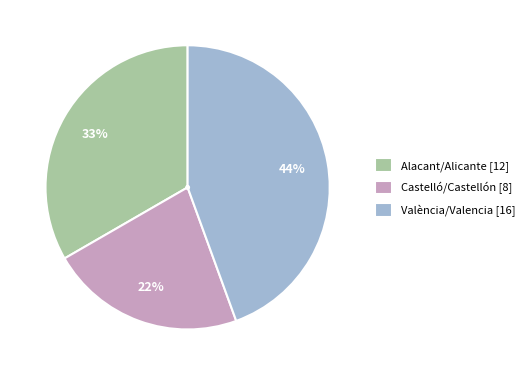

Is there any slice that represents more than half of the pie?

No